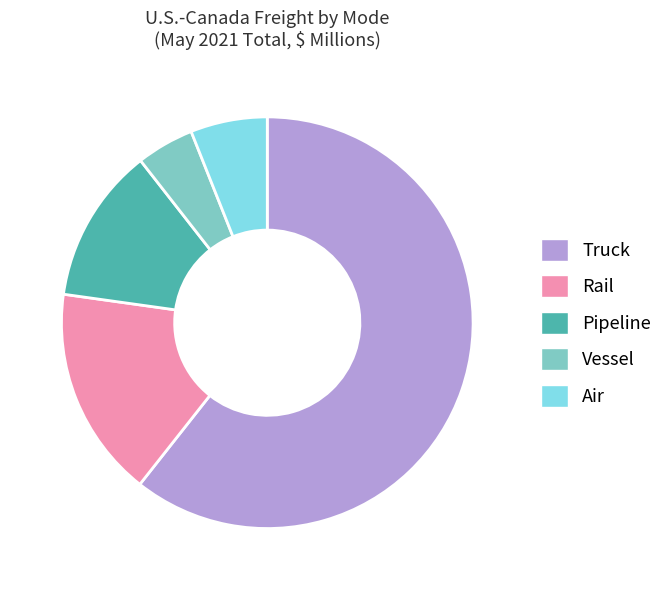

Is Truck the majority of the pie?

Yes